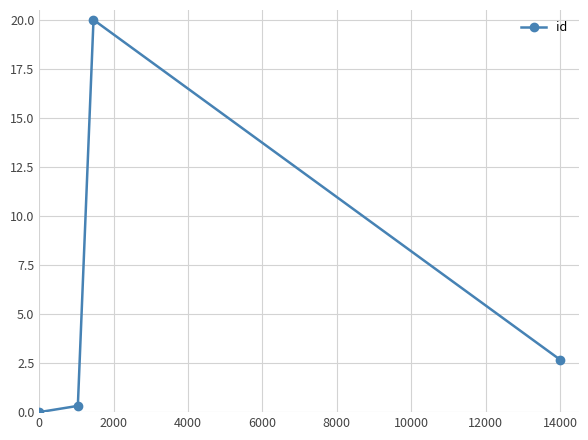

How many values are below 2?

2